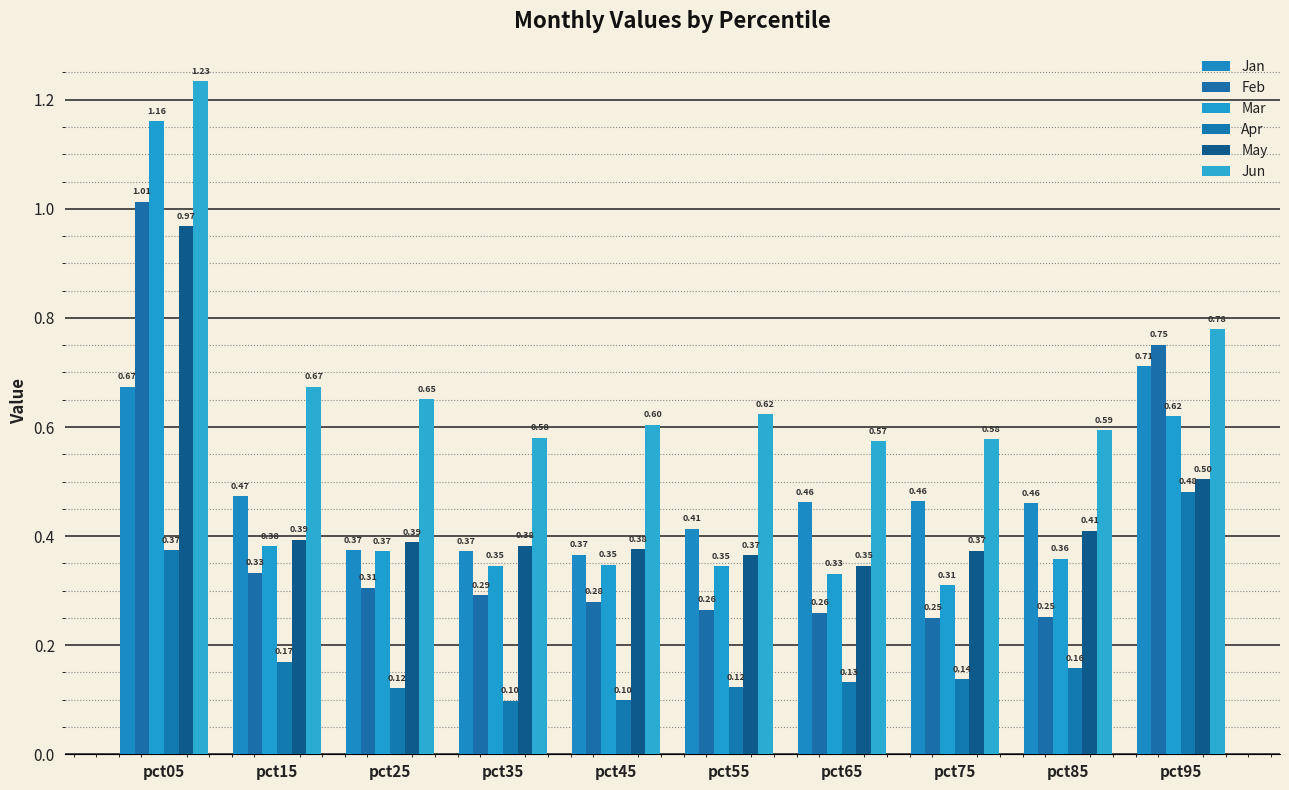

Is it true that Jun equals 0.4 at pct85?

False